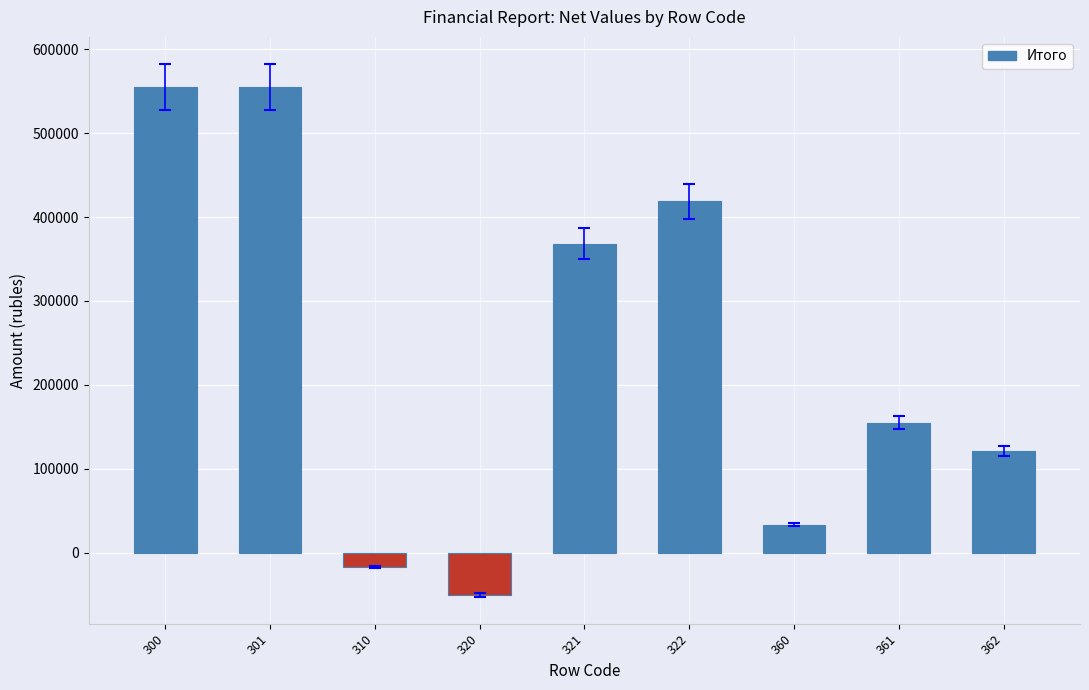

Reading left to right, what are all the values shown in this chart?

300=555123.2	301=555123.2	310=-17052.8	320=-50341.4	321=368259.3	322=418600.7	360=33288.6	361=154564.3	362=121275.7